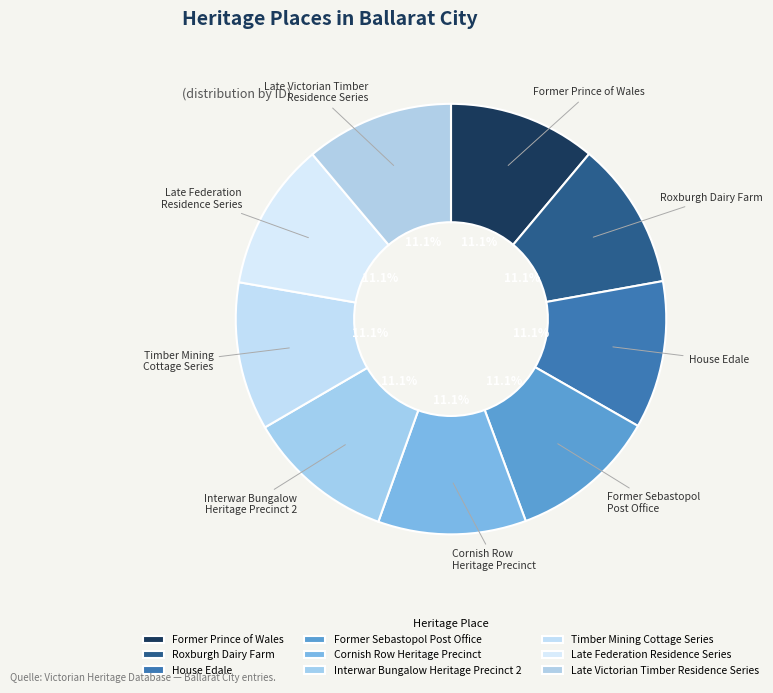

Is the sum of Former Prince of Wales and House Edale greater than half?

No